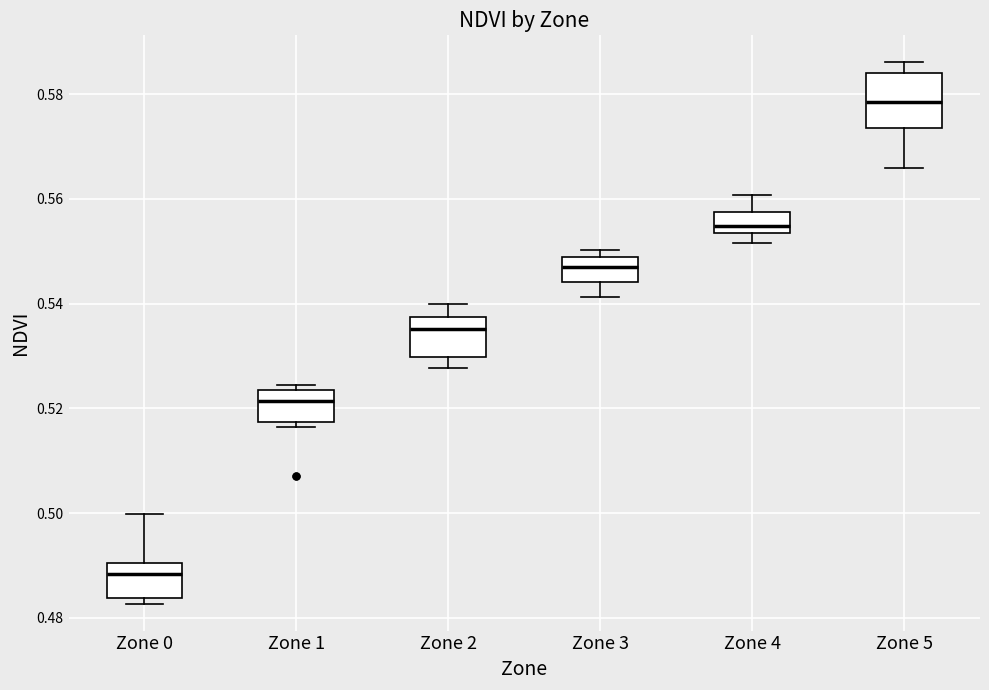

Which box's median line is the lowest?

Zone 0